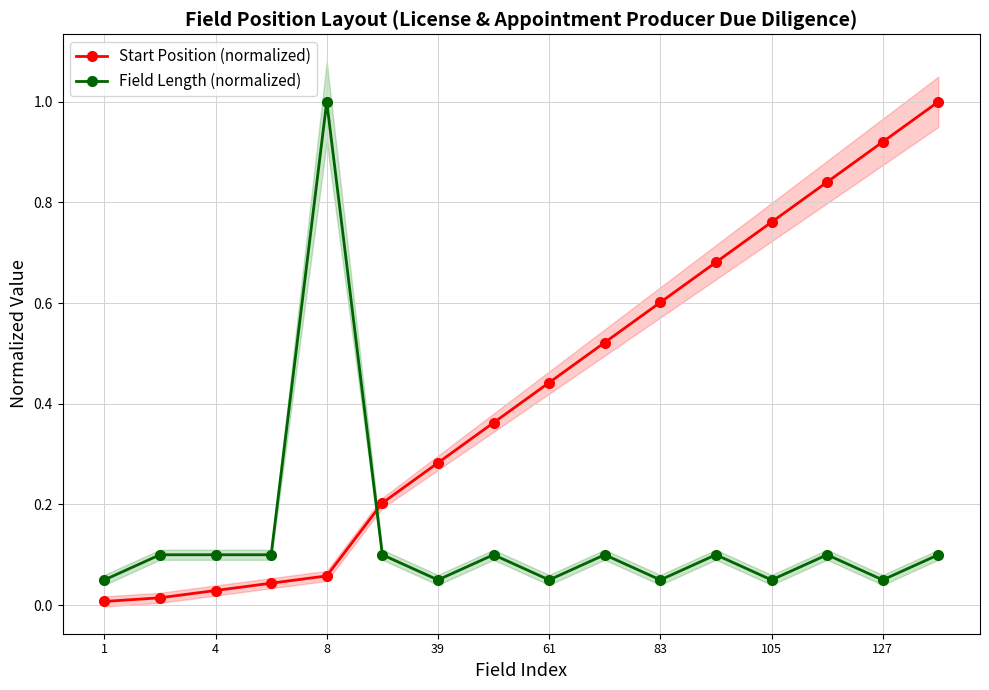

True or false: Field Length (normalized) has more than 0 points higher than both neighbors.

True